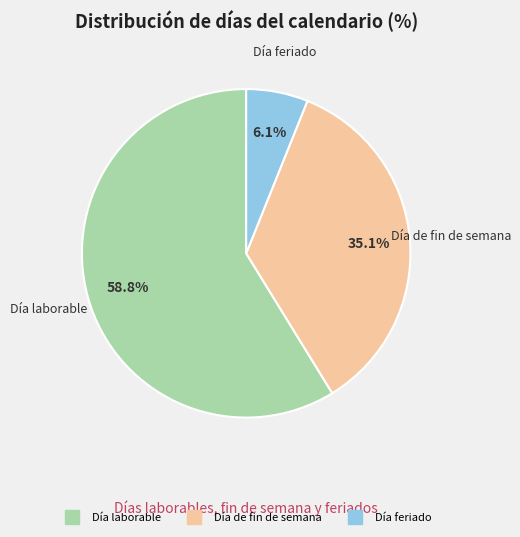

Which slice is the smallest?

Día feriado